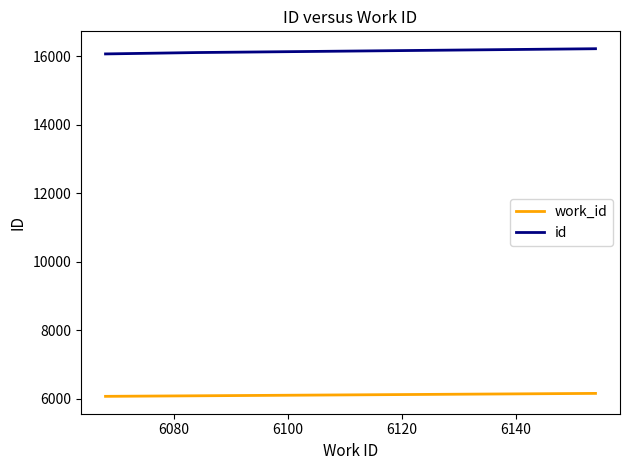

True or false: id and work_id cross at least once.

False